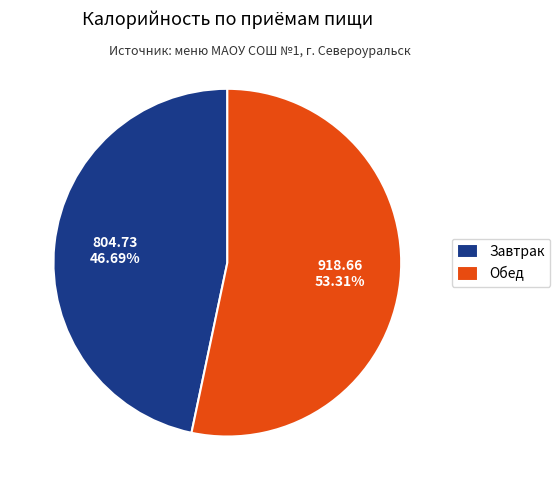

How many slices are in this pie chart?

2